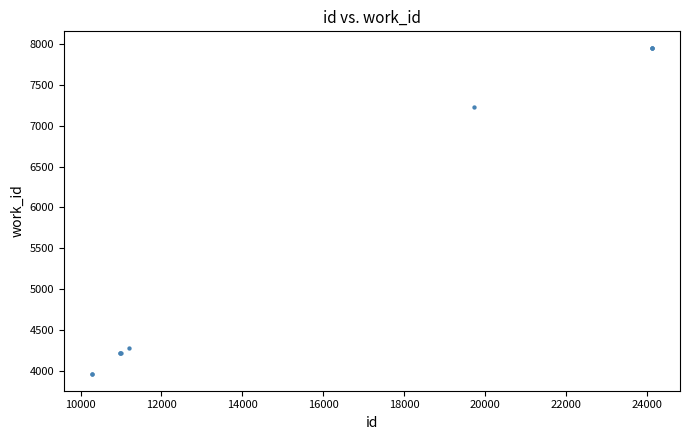

What Y value in the scatter plot is closest to 5955?

7229